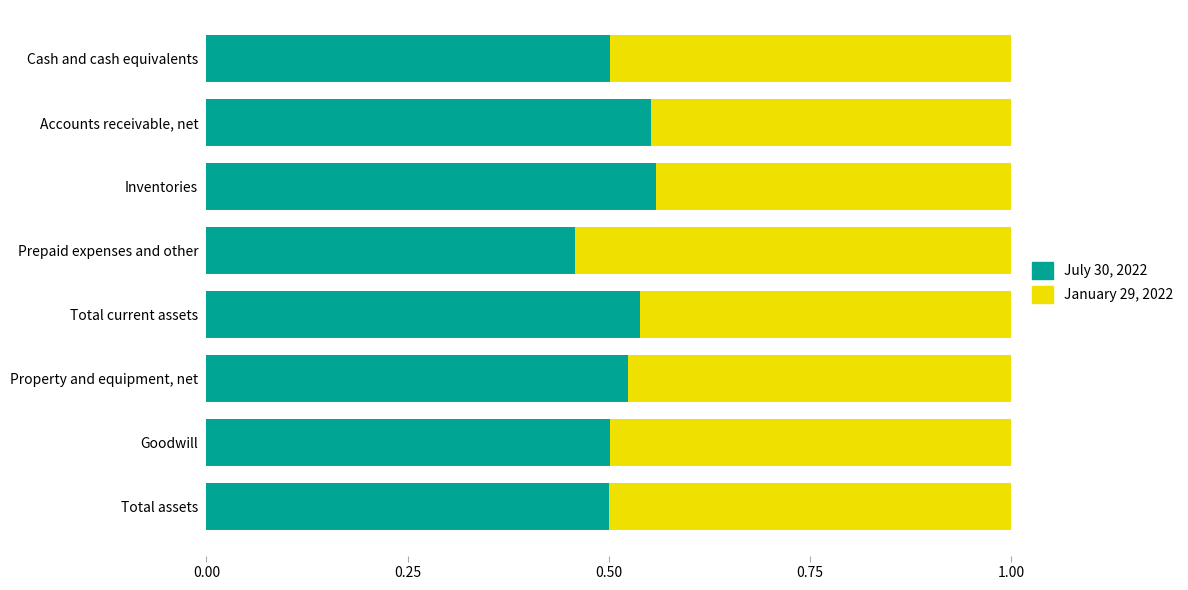

List the labels in order of July 30, 2022 value, smallest first.

Prepaid expenses and other, Total assets, Cash and cash equivalents, Goodwill, Property and equipment, net, Total current assets, Accounts receivable, net, Inventories